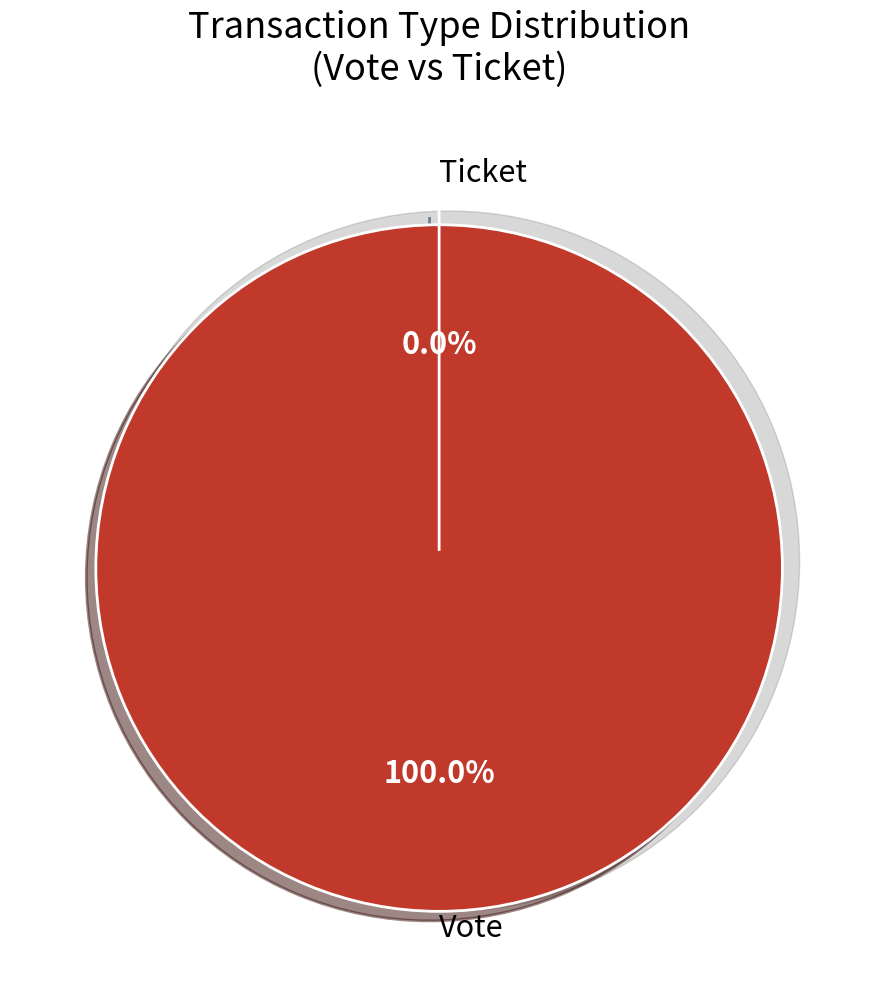

Is there a majority slice in this chart?

Yes